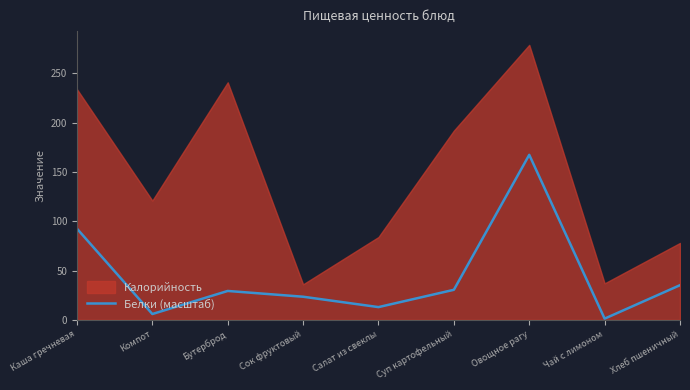

Where is the first local minimum?

Компот